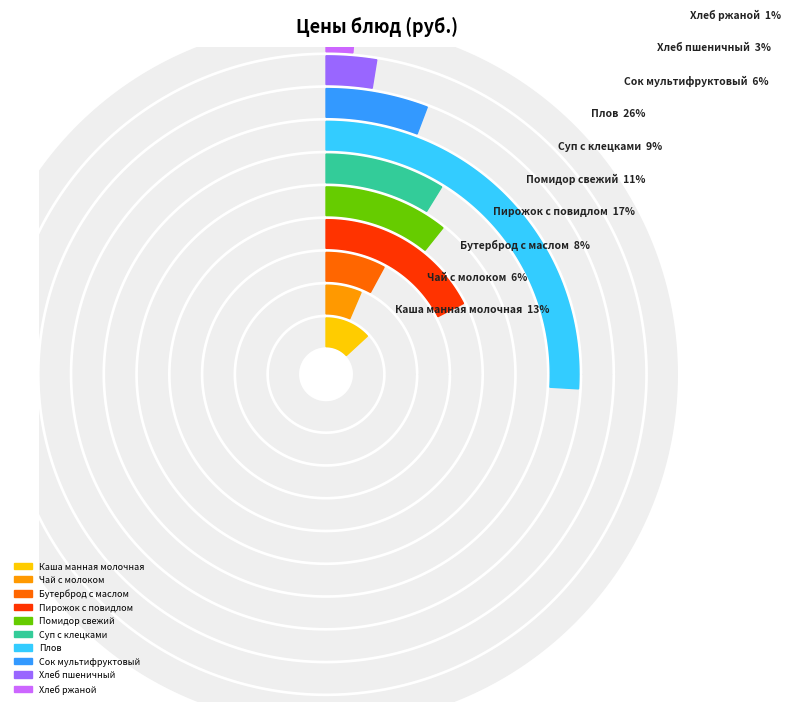

Which category has the biggest portion of the pie?

Плов